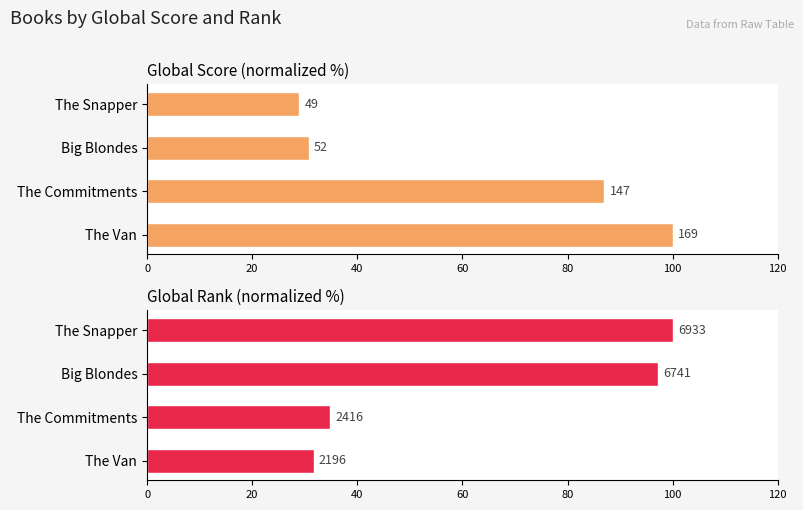

What are all the series names shown in the legend?

Global Score, Global Rank